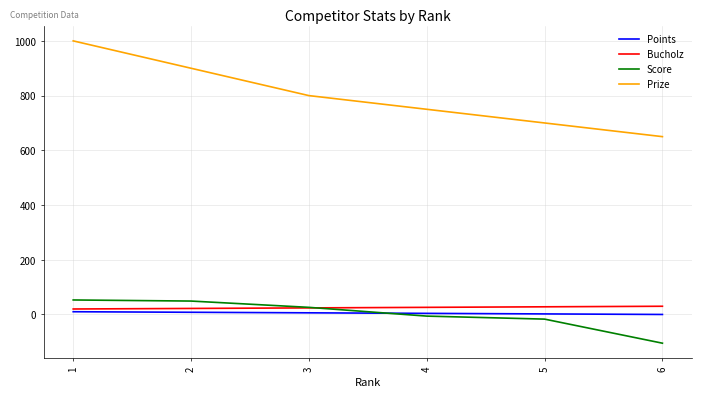

Which series has the largest total across all categories?

Prize